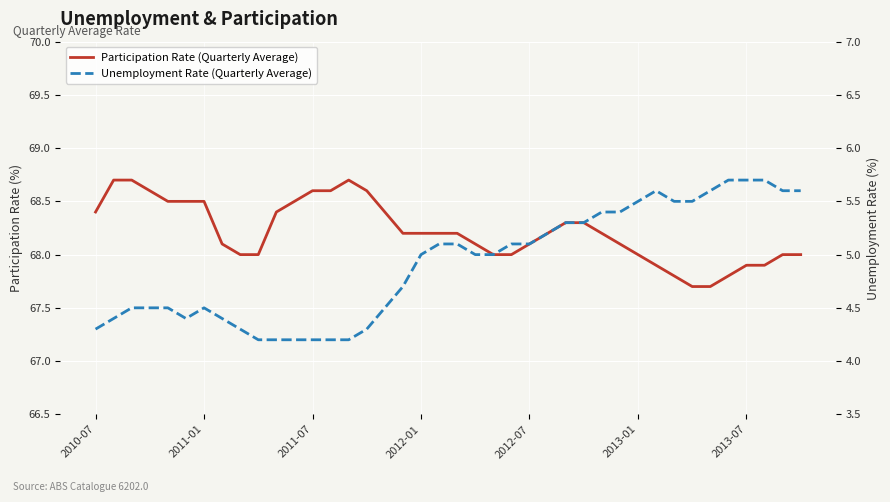

Which series has the largest total across all categories?

Participation Rate (Quarterly Average)